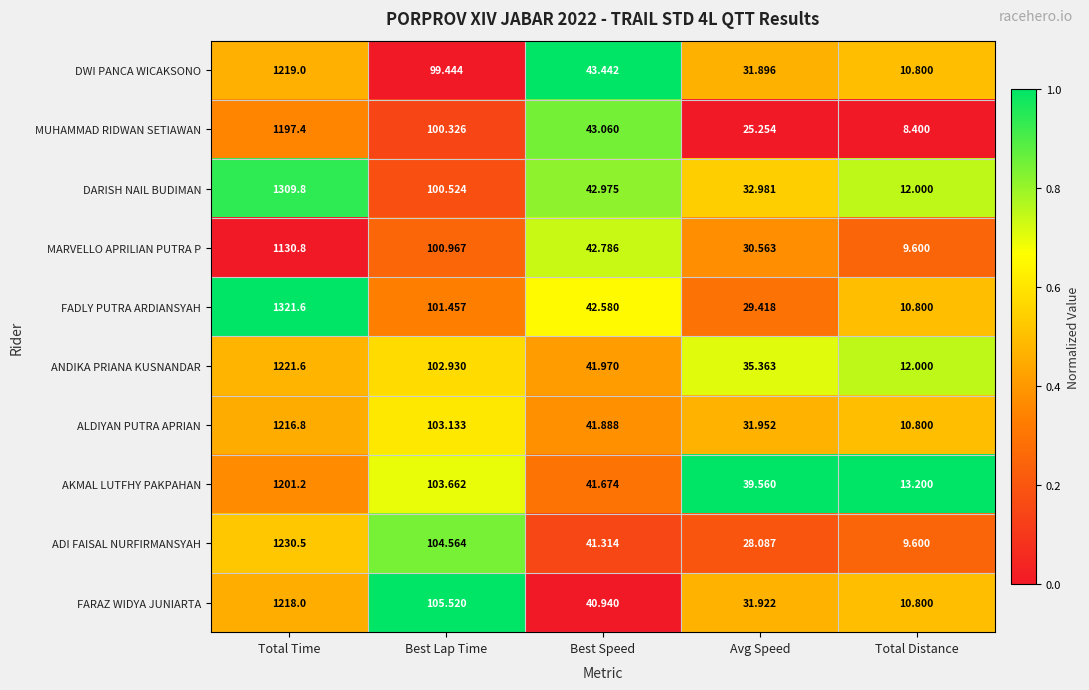

At which category does the chart reach its minimum across all series?

Total Distance